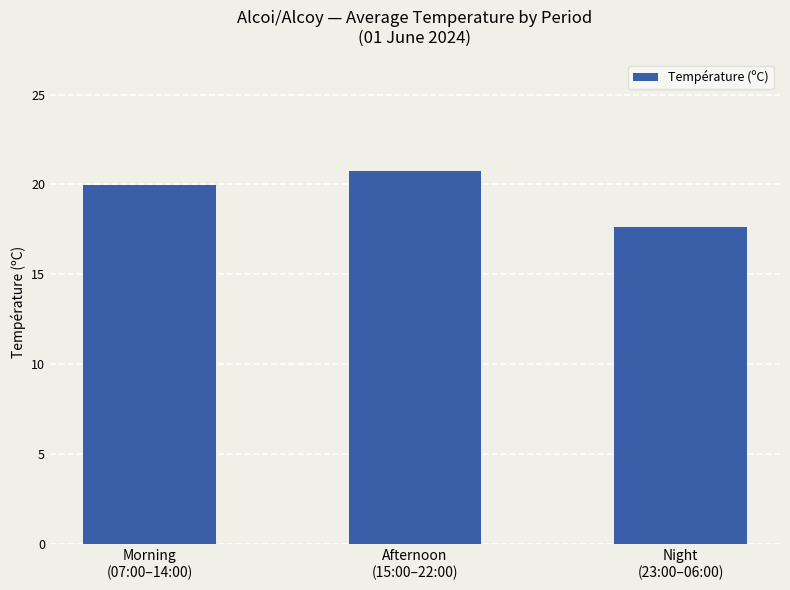

Is it true that the value at Morning
(07:00–14:00) is 20.0?

True